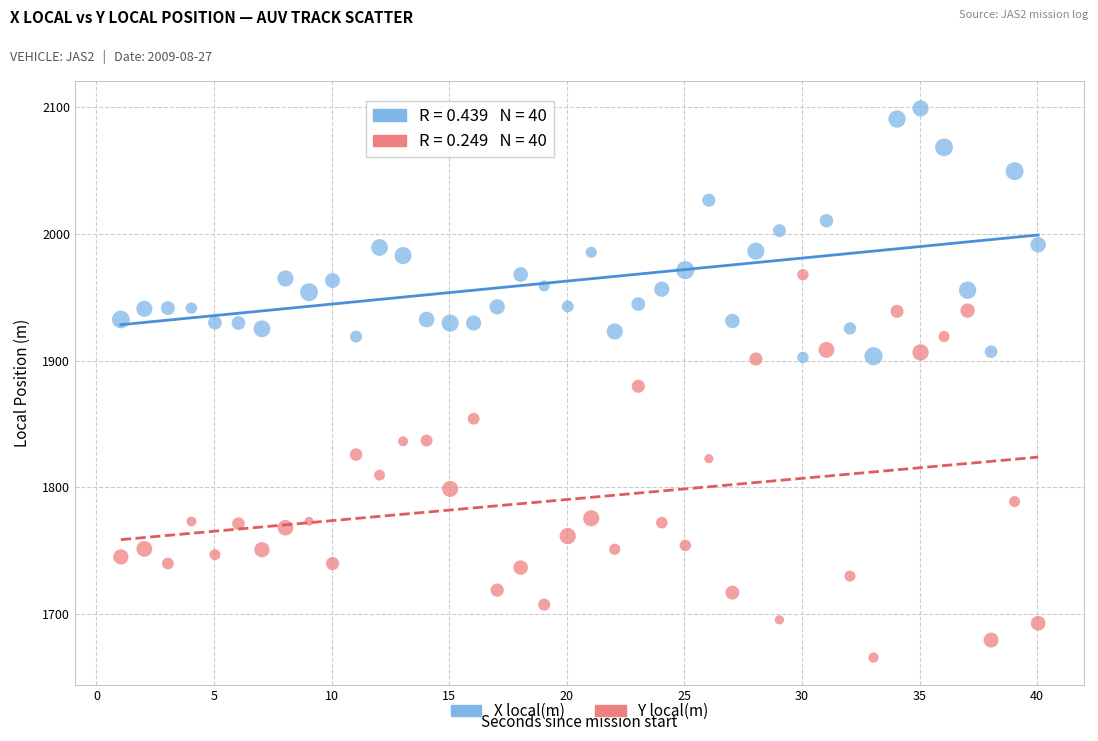

Which series has the largest Y range (max minus min)?

Y local(m)